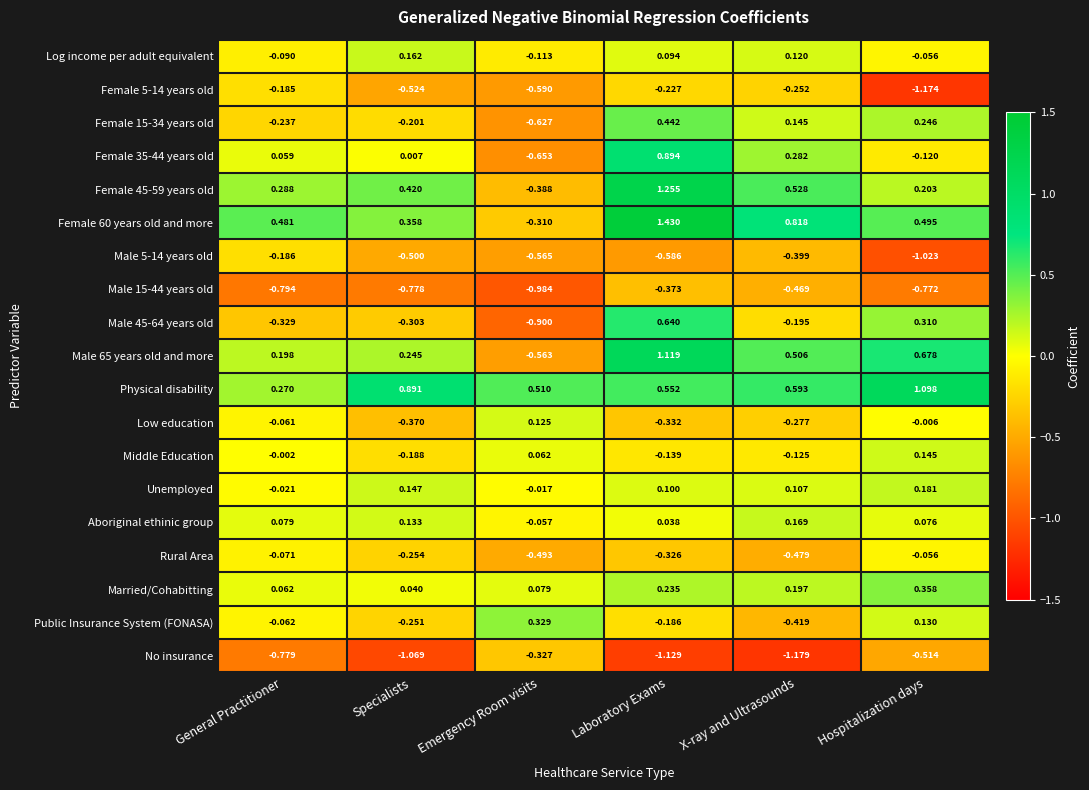

Where does the Female 35-44 years old series first go above 0?

General Practitioner